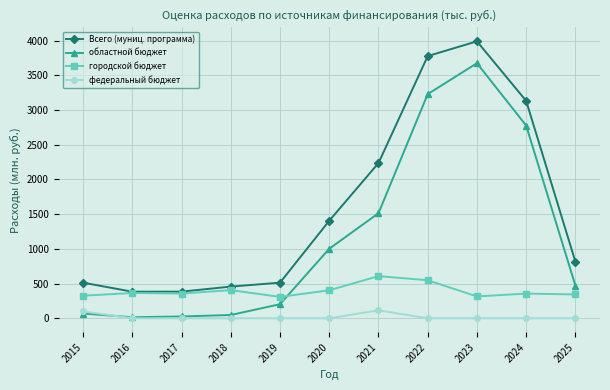

Which series has the largest range (max minus min)?

областной бюджет